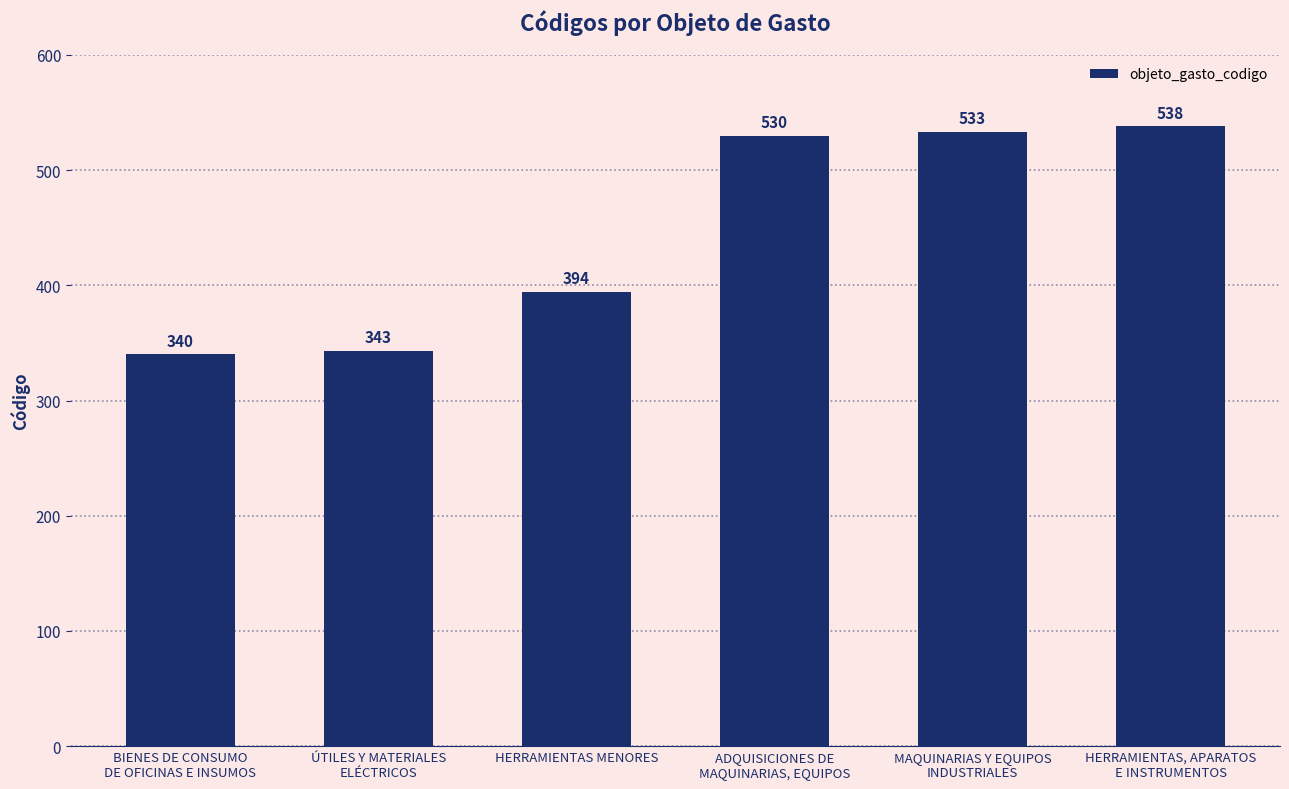

At which label is the value closest to 439?

HERRAMIENTAS MENORES